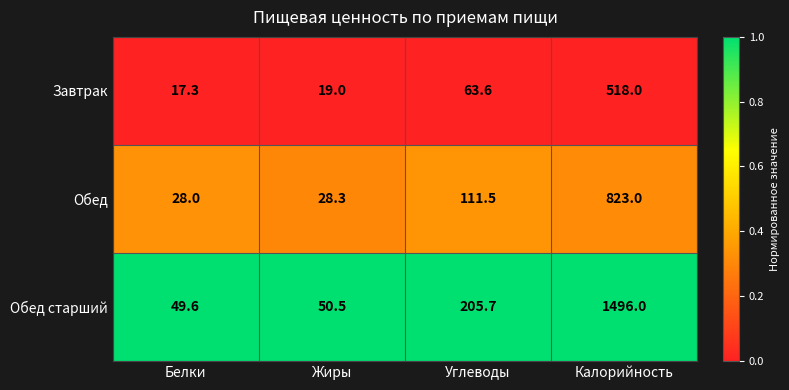

Which category has the lowest value in the Обед series?

Белки